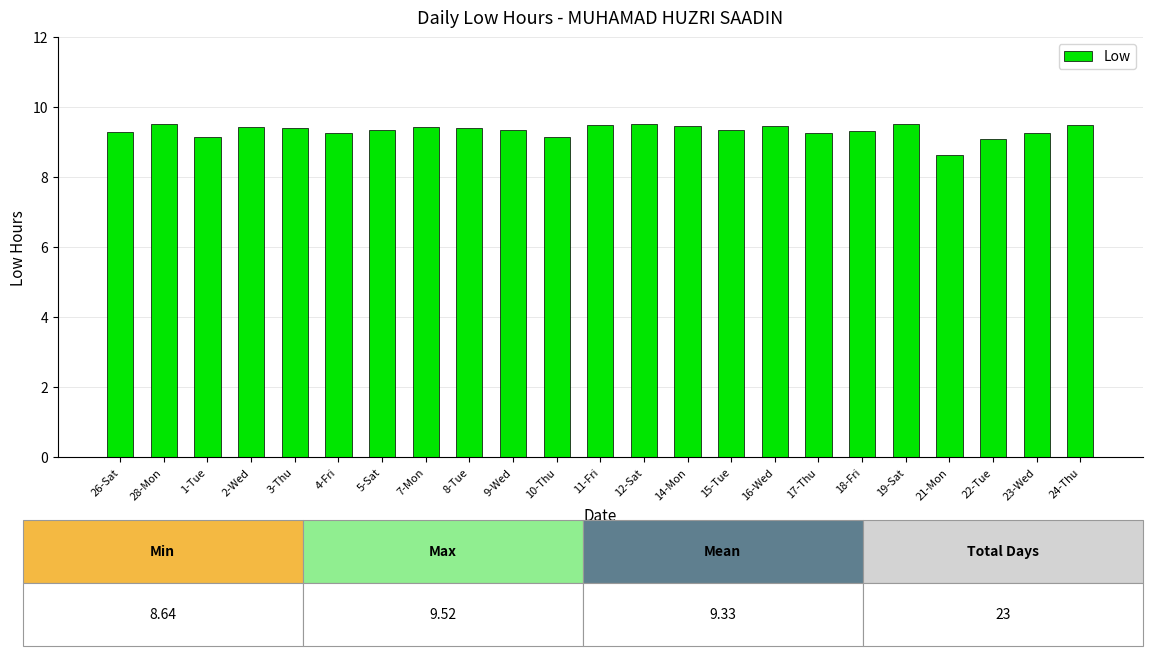

The value at 2-Wed is 16.0. True or false?

False